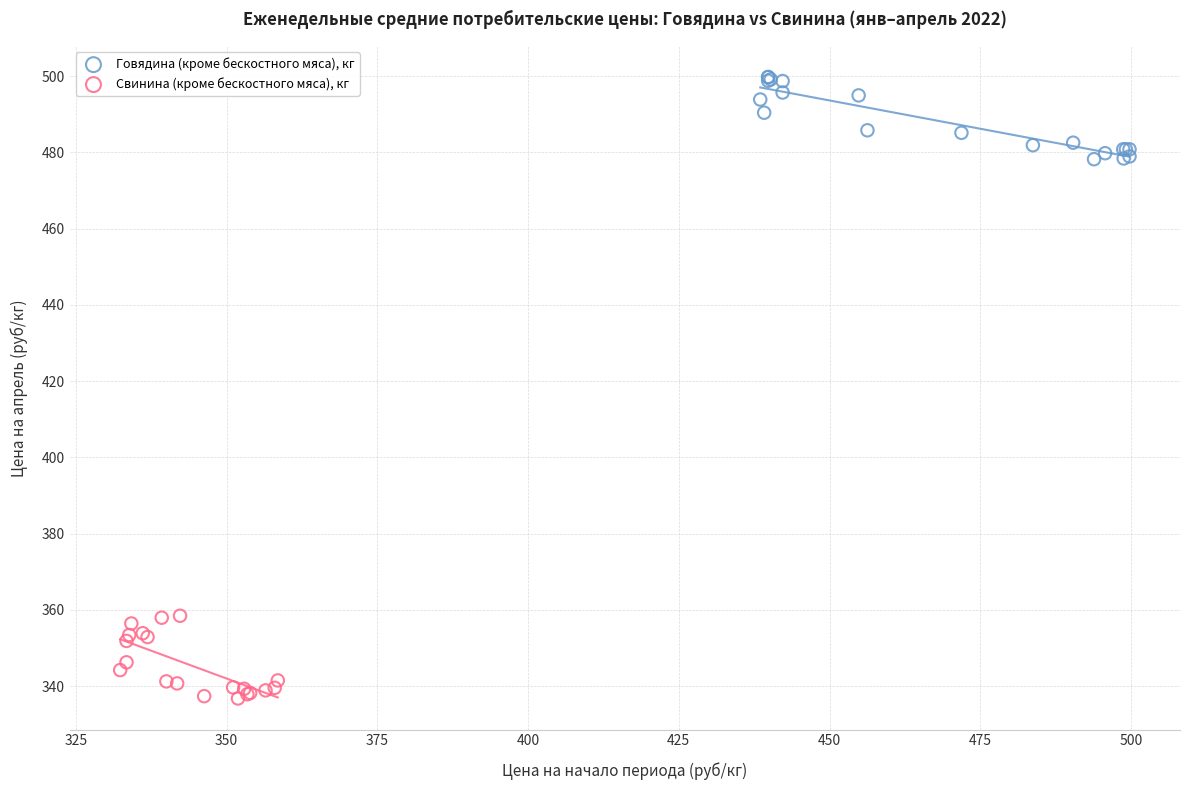

Which series contains the highest Y value?

Говядина (кроме бескостного мяса), кг